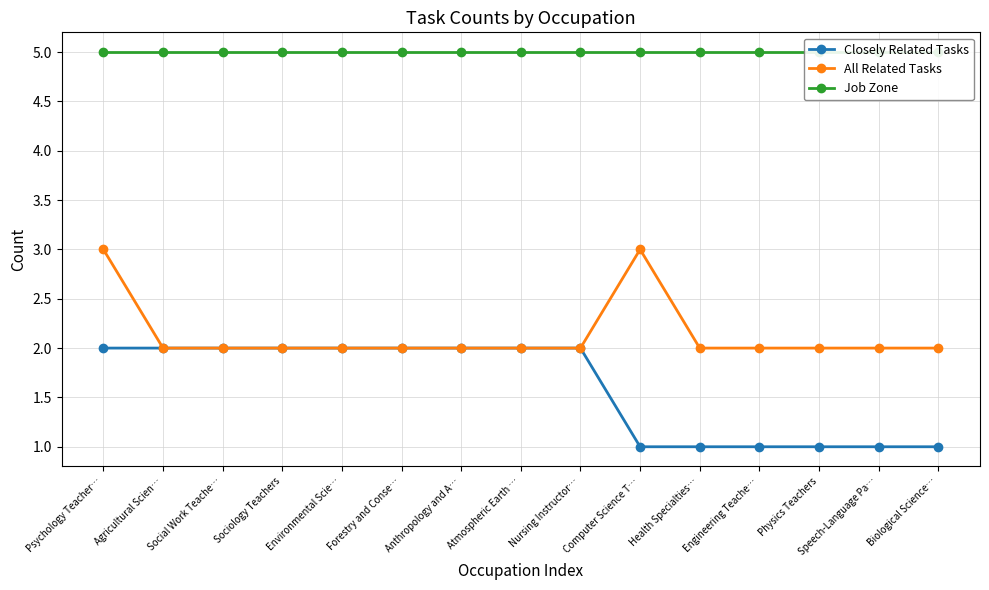

The Closely Related Tasks series shows 1 at Engineering Teache…. True or false?

True